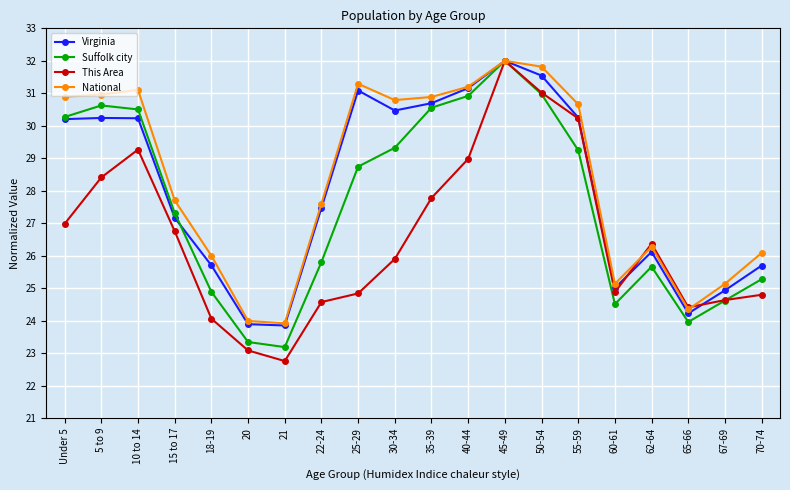

Where is the first local maximum for This Area?

10 to 14